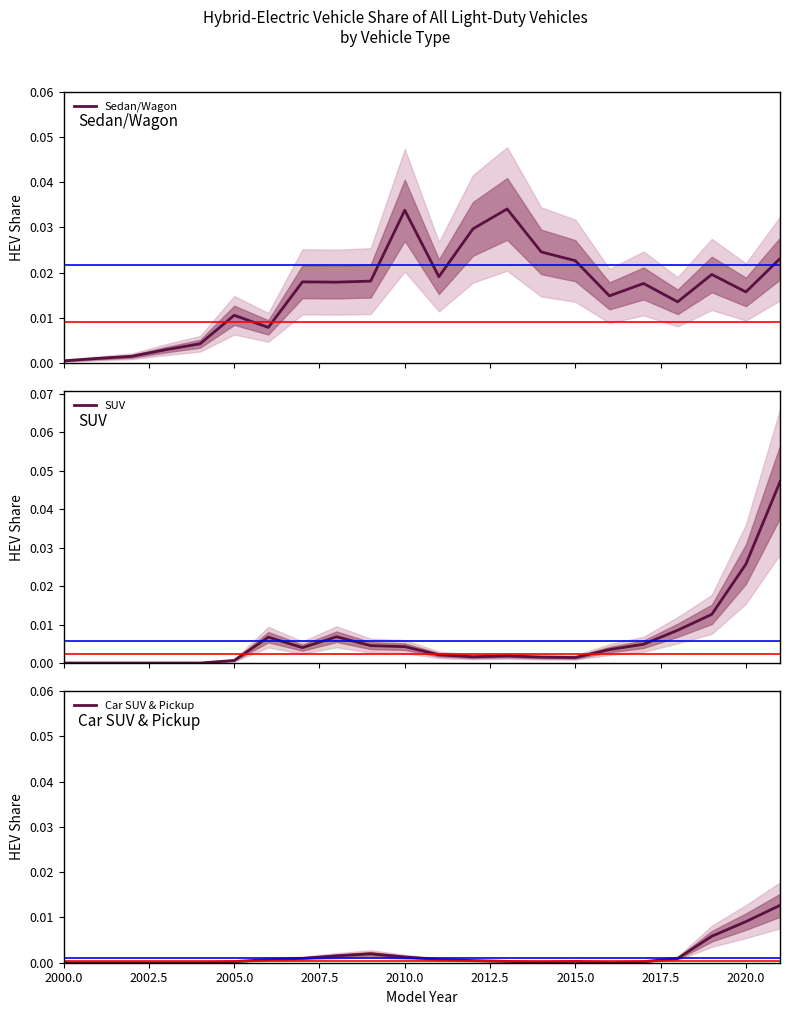

Is it true that Car SUV & Pickup equals 0.0 at 2015.0?

True